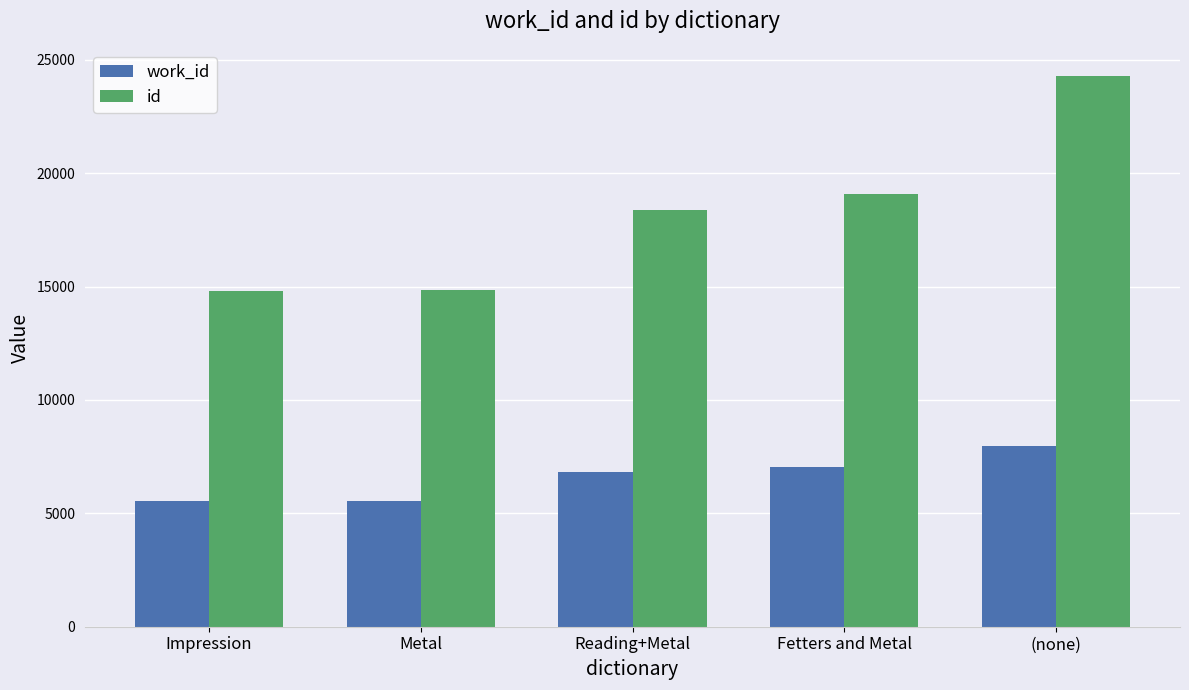

What is the value of the id bar at the 3rd from the left?

18360